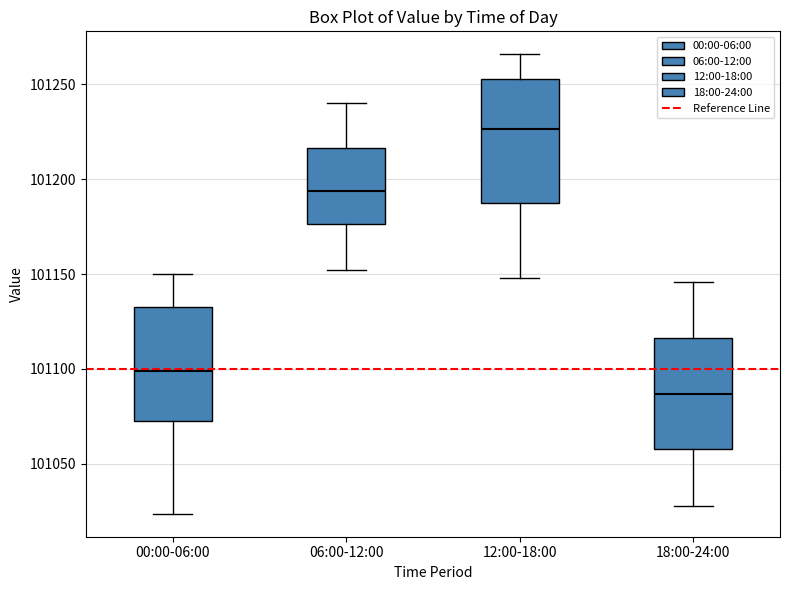

Reading left to right, transcribe this box plot: for each box, give where its median line is, the range the box spans, and where its two whiskers end, as read against the y-axis. The values are not printed on the chart, so give them approximately, as read against the axis.

00:00-06:00: median 101100, box 101075 to 101135, whiskers 101025 to 101150
06:00-12:00: median 101195, box 101175 to 101215, whiskers 101150 to 101240
12:00-18:00: median 101225, box 101190 to 101255, whiskers 101150 to 101265
18:00-24:00: median 101085, box 101060 to 101115, whiskers 101030 to 101145